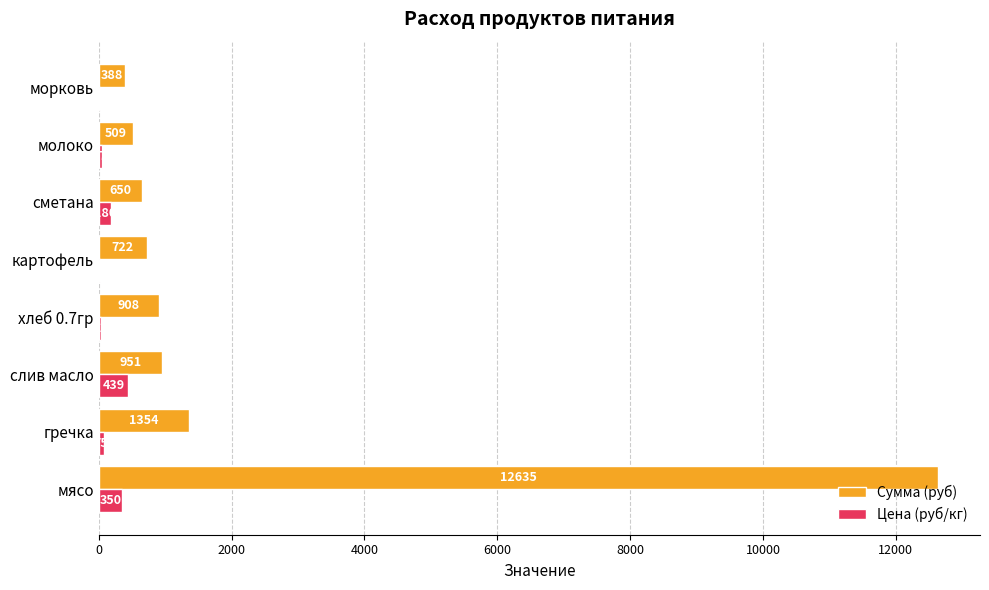

Between мясо and картофель, which series saw the biggest shift?

Сумма (руб)